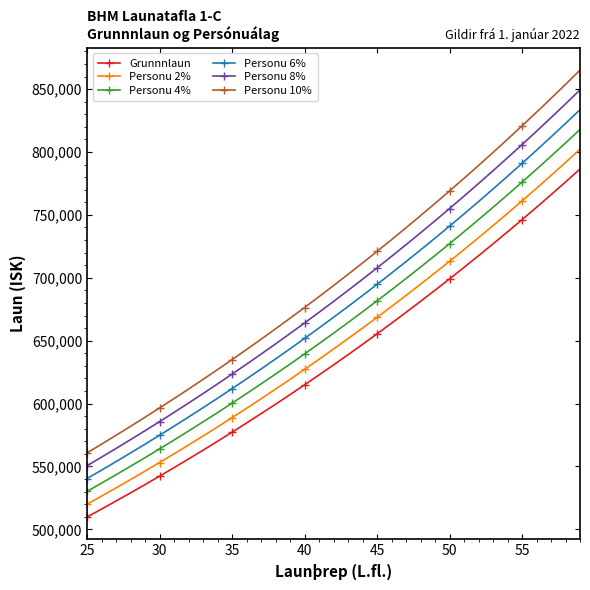

What is the greatest value displayed?

865112